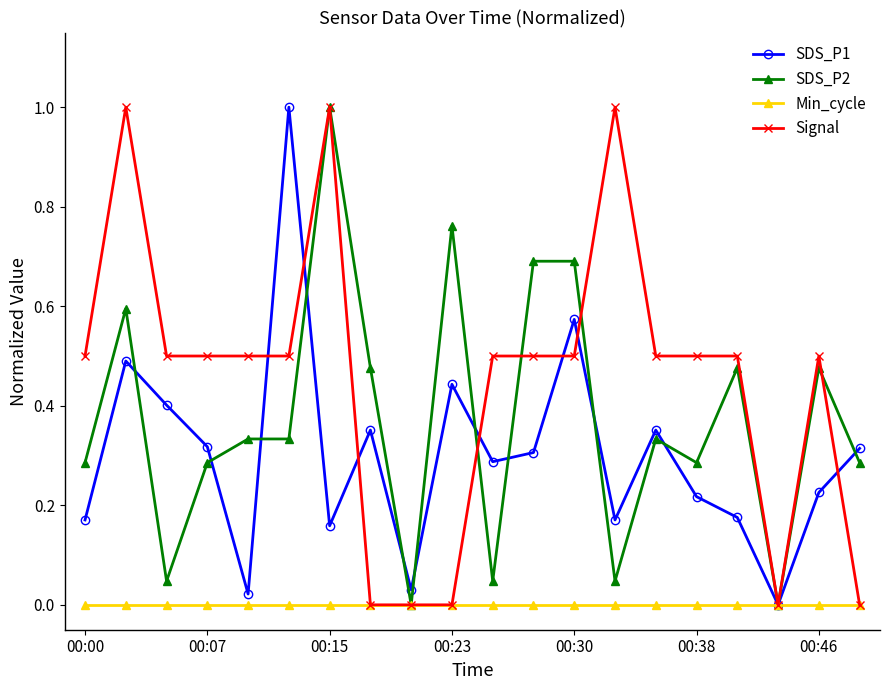

What is the maximum value for Signal?

1.0